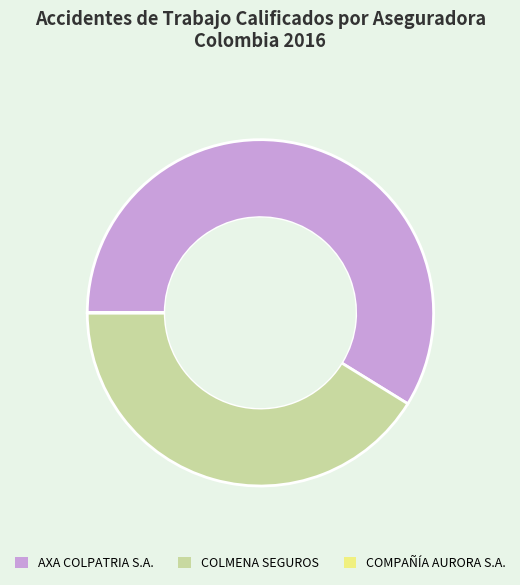

Is there a majority slice in this chart?

Yes